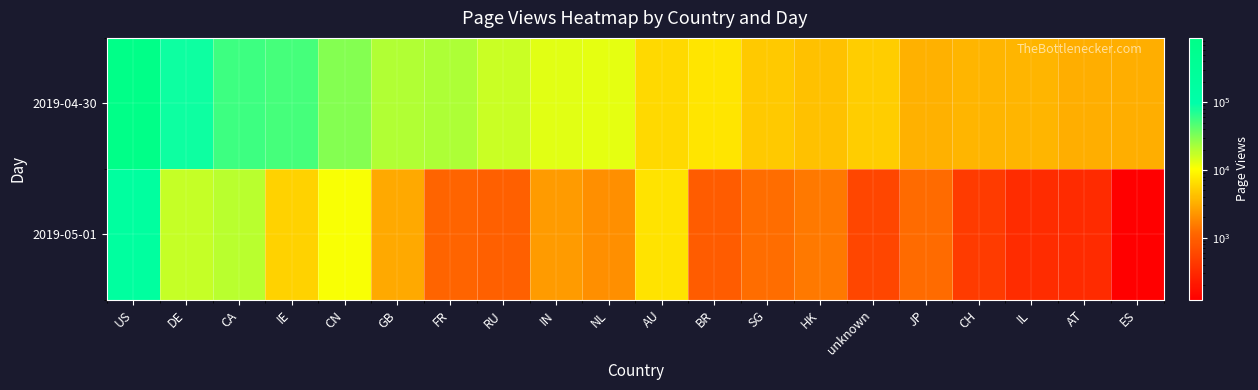

What is the total value across all series at IL?

3868